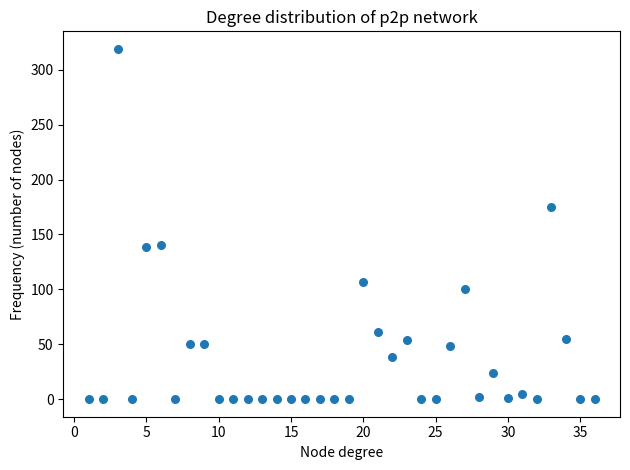

What is the range of Y values (max minus min)?

319